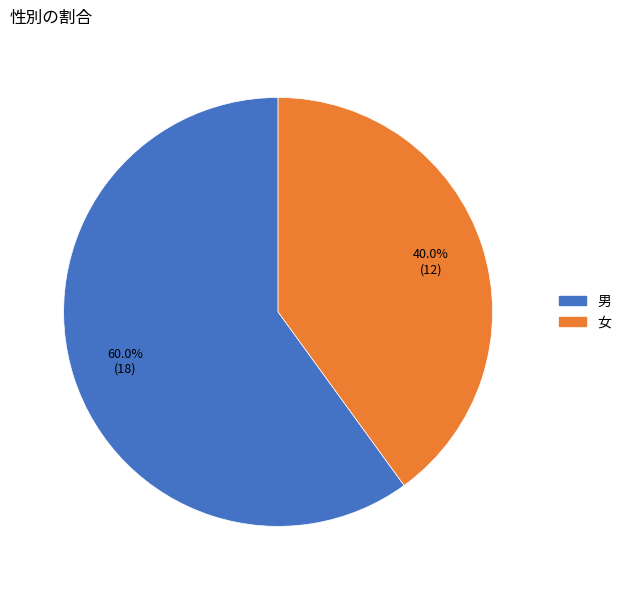

To the nearest percent, what portion does 男 represent?

60%